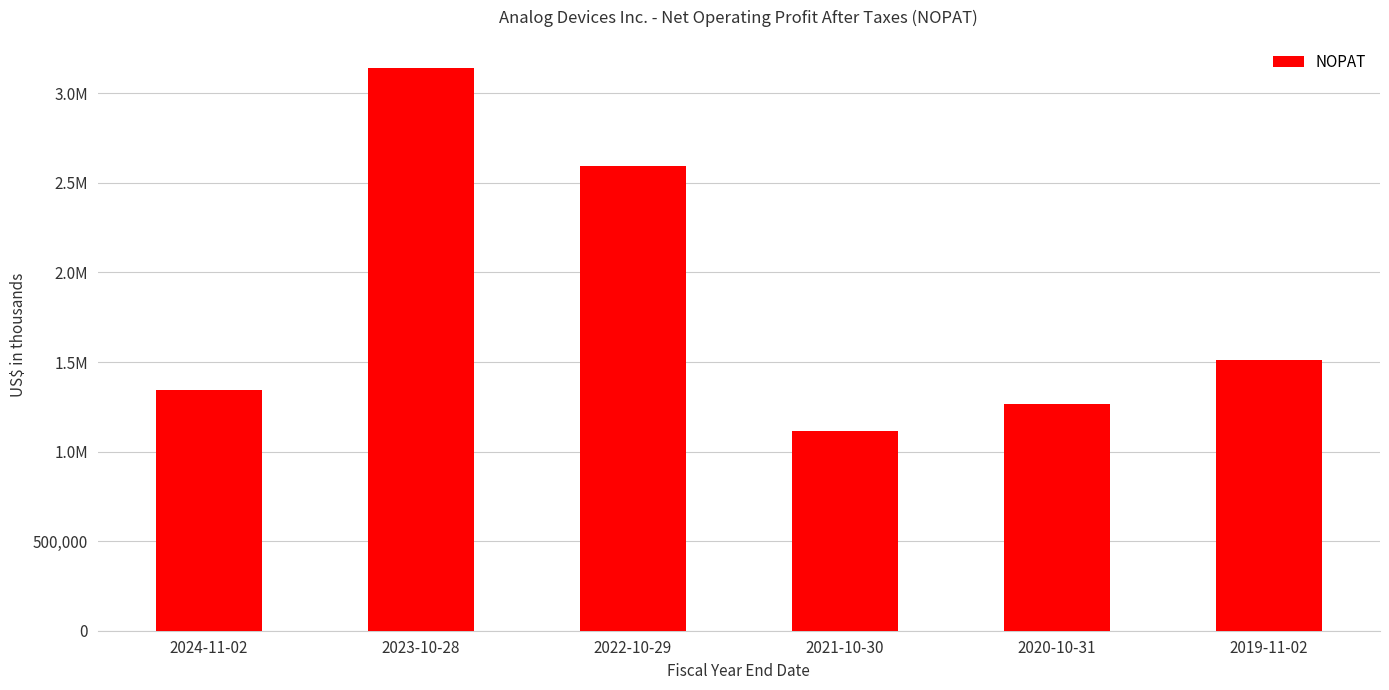

Are the bars horizontal?

No